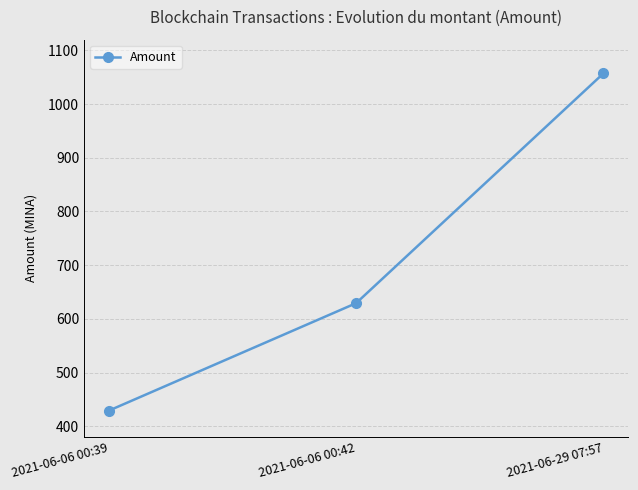

How many lines are shown in the chart?

1